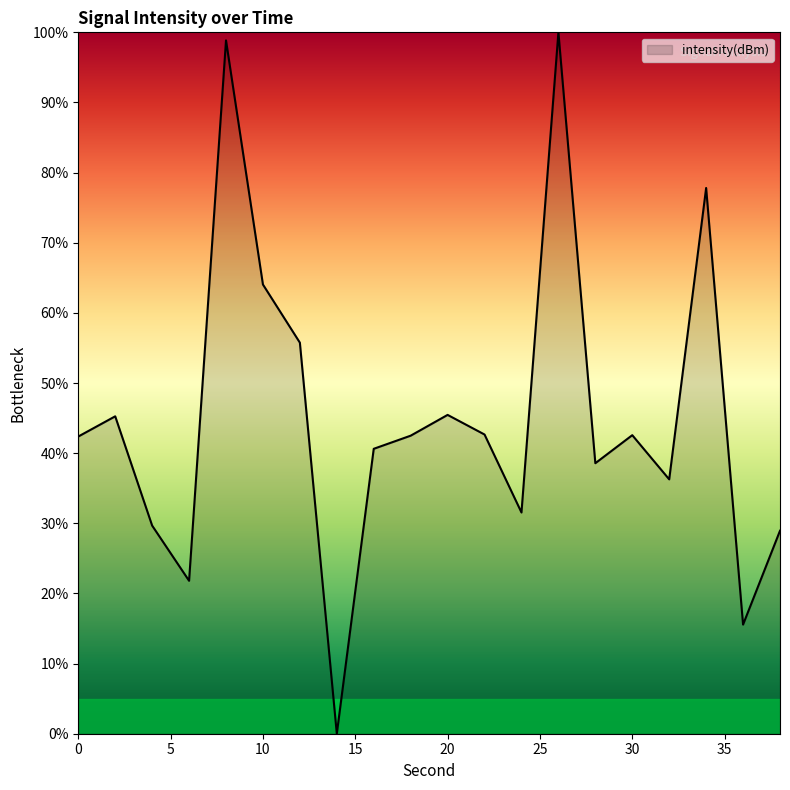

How many positive values are there?

19